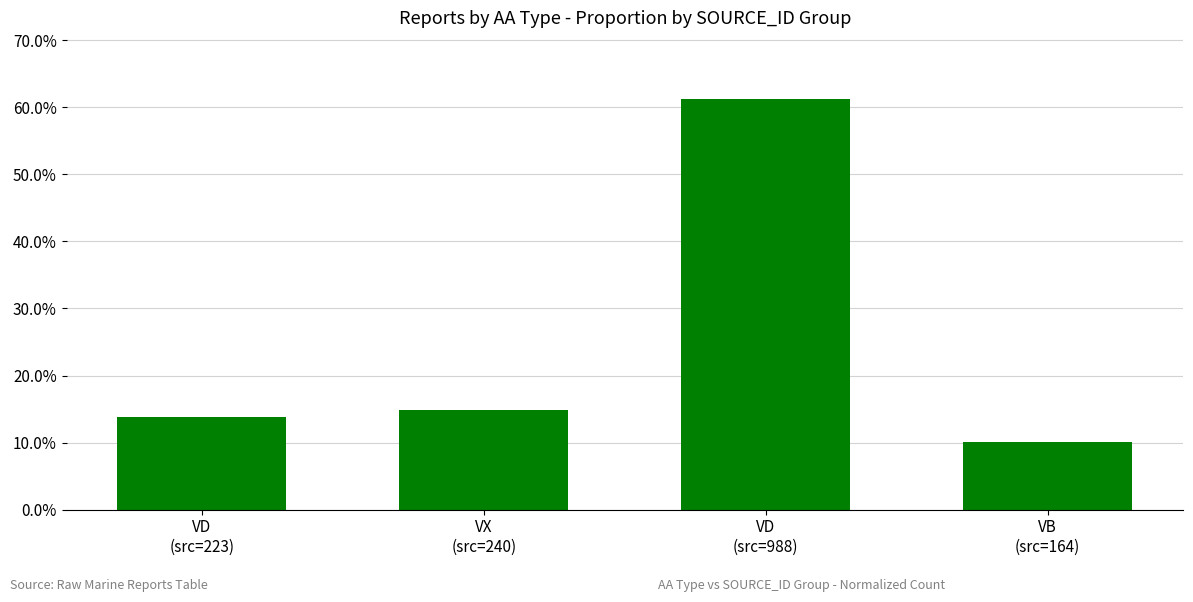

List the labels in order of value, smallest first.

VB
(src=164), VD
(src=223), VX
(src=240), VD
(src=988)